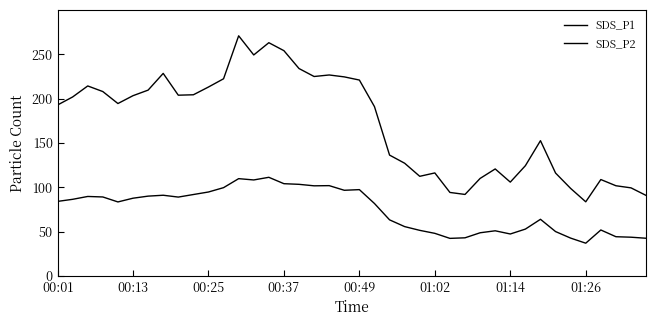

Reading left to right, extract all data points from this chart.

SDS_P1: 192.8	201.8	214.2	207.9	194.4	203.2	209.5	228.4	203.8	204.3	213.0	222.3	270.8	249.2	263.0	254.0	233.8	224.9	226.6	224.4	220.9	190.9	136.2	127.1	112.3	116.1	94.1	91.9	109.9	120.6	105.8	124.3	152.5	116.0	98.7	83.6	108.7	101.7	99.3	90.8
SDS_P2: 84.0	86.4	89.6	89.0	83.4	87.6	90.0	91.0	88.9	91.8	94.6	99.5	109.7	108.2	111.2	104.0	103.3	101.6	101.8	96.6	97.3	81.7	63.2	55.6	51.4	48.0	42.3	43.0	48.6	50.9	47.3	52.8	63.9	50.0	42.6	36.9	51.8	44.2	43.6	42.5